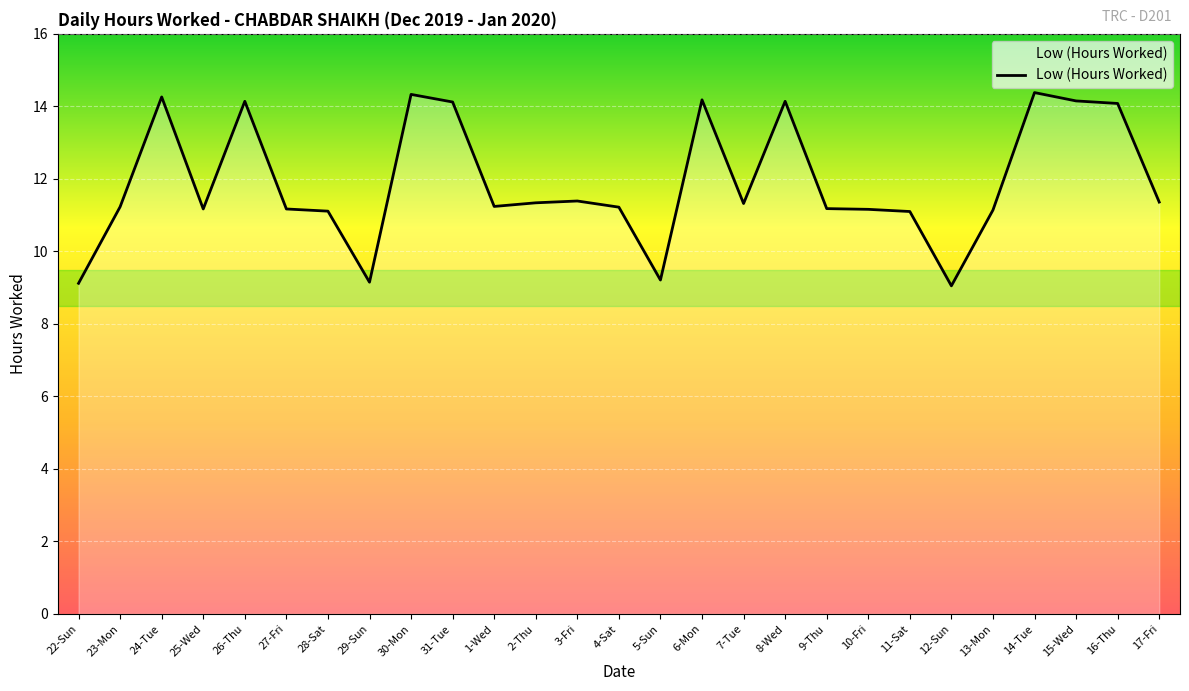

True or false: the data shows 11.2 at 1-Wed.

True